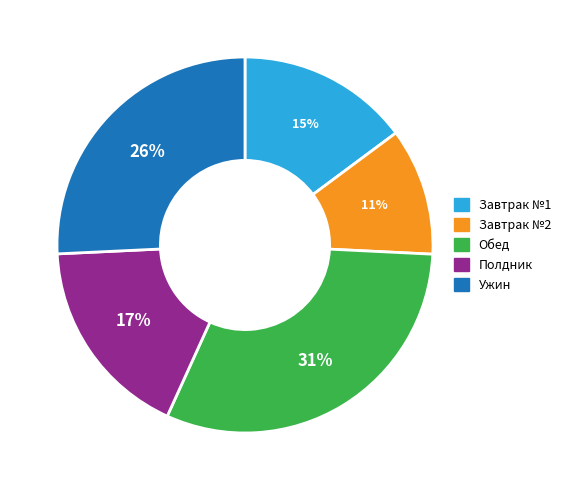

True or false: Ужин accounts for 26% of the total.

True